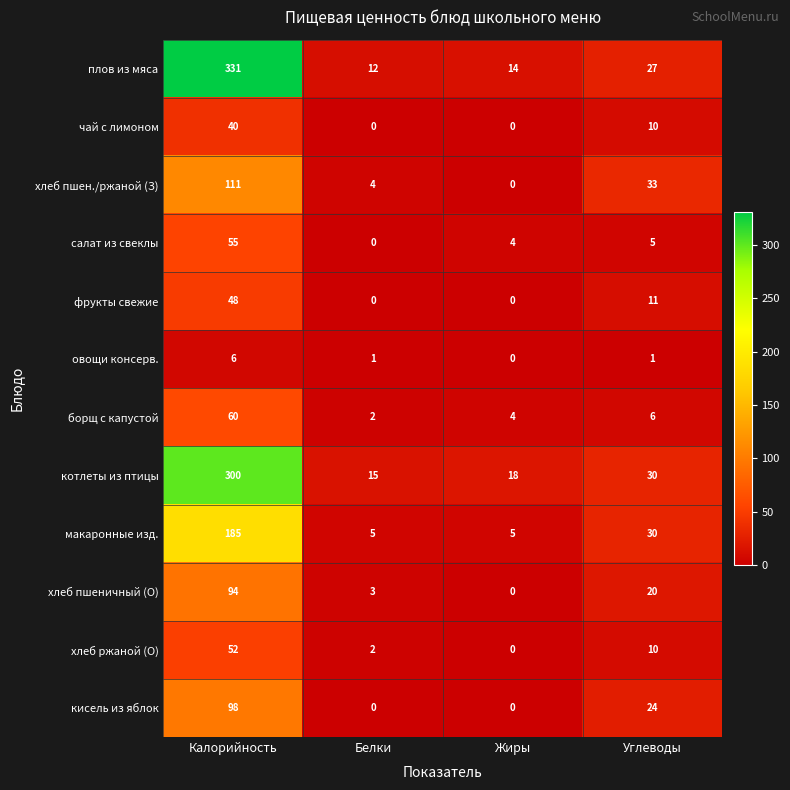

How many кисель из яблок values are between 0 and 98?

4